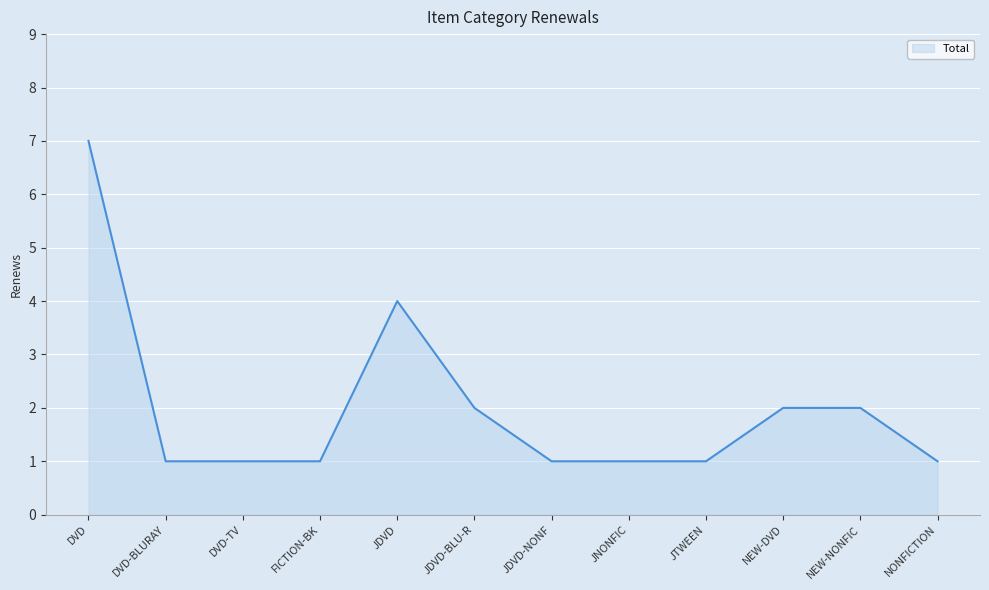

Reading left to right, list all the values displayed in this chart.

DVD=7	DVD-BLURAY=1	DVD-TV=1	FICTION-BK=1	JDVD=4	JDVD-BLU-R=2	JDVD-NONF=1	JNONFIC=1	JTWEEN=1	NEW-DVD=2	NEW-NONFIC=2	NONFICTION=1